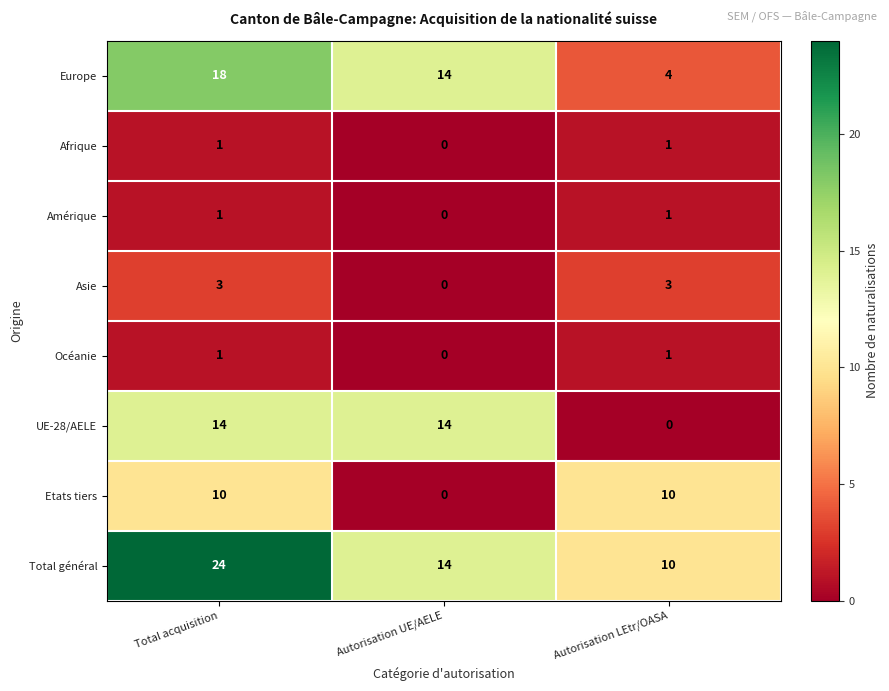

Which label corresponds to the largest value in the chart?

Total acquisition